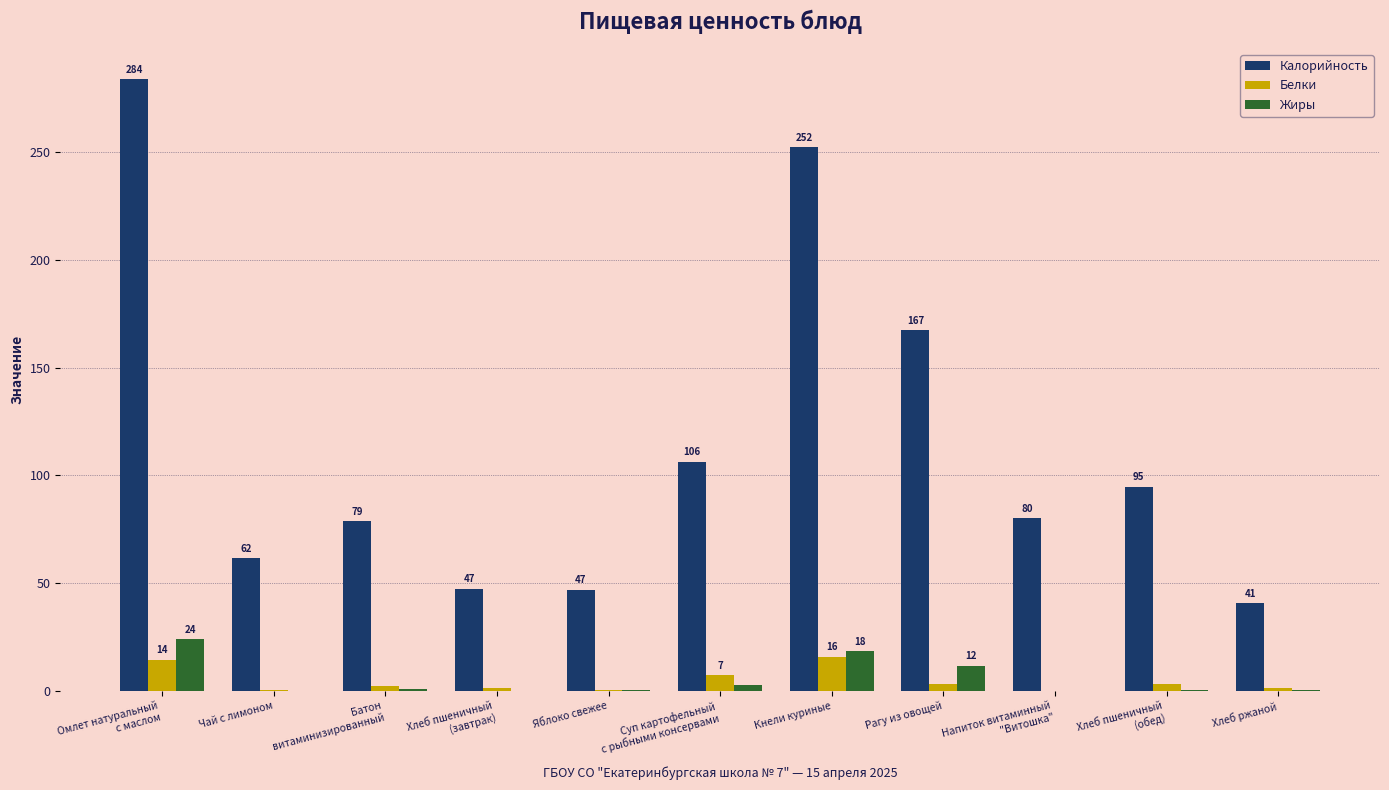

How many groups of bars are there?

11